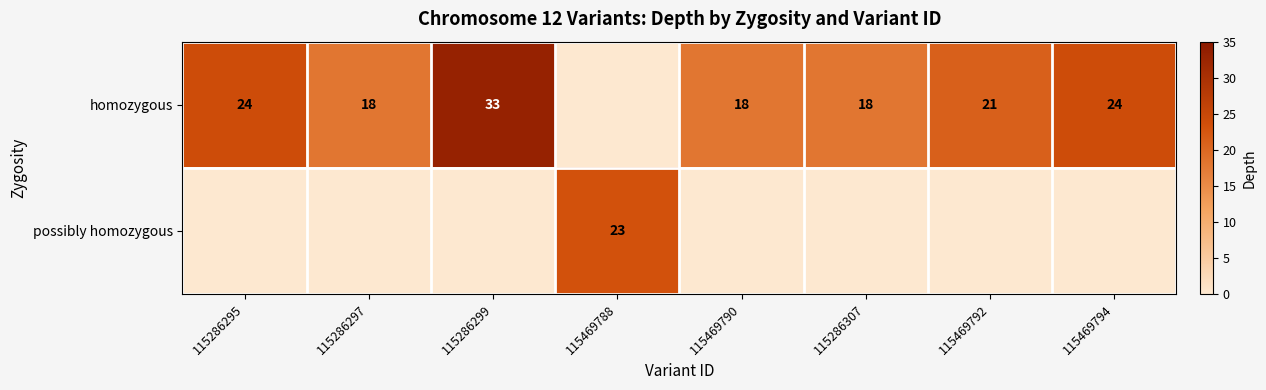

The homozygous series shows 11 at 115286297. True or false?

False